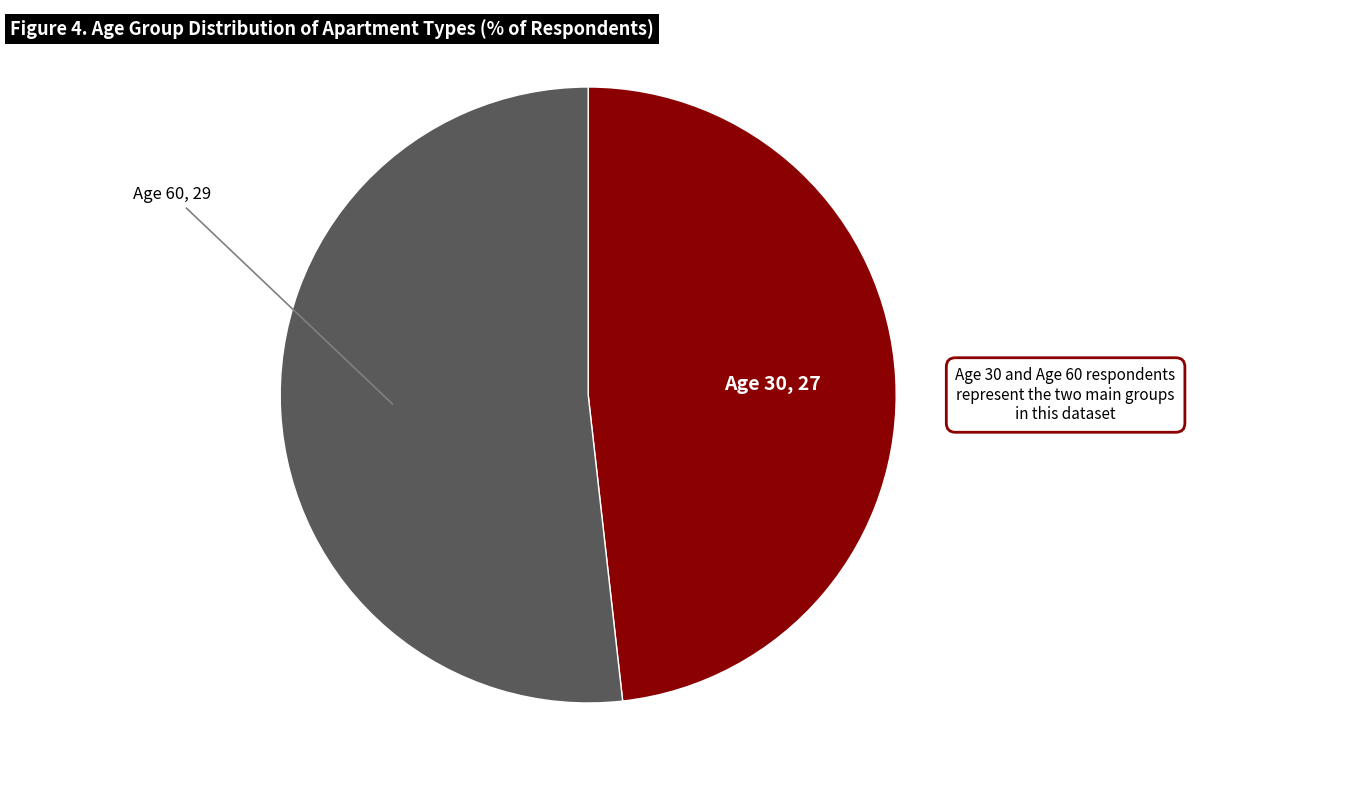

Is there a majority slice in this chart?

Yes